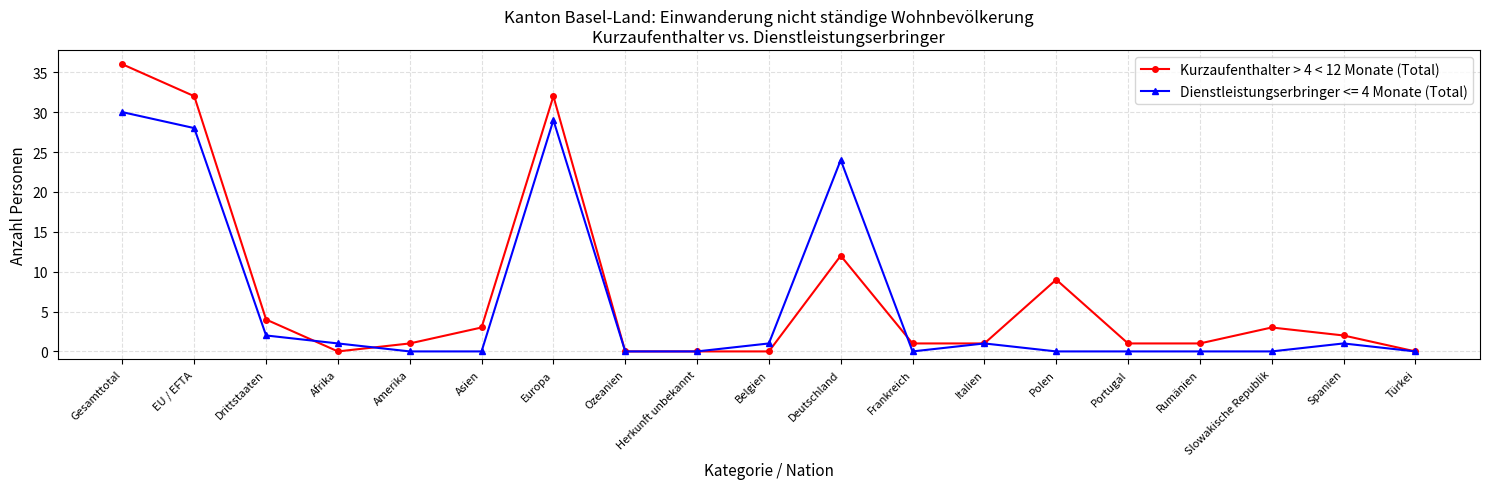

The value of Dienstleistungserbringer <= 4 Monate (Total) at Frankreich is 0. True or false?

True